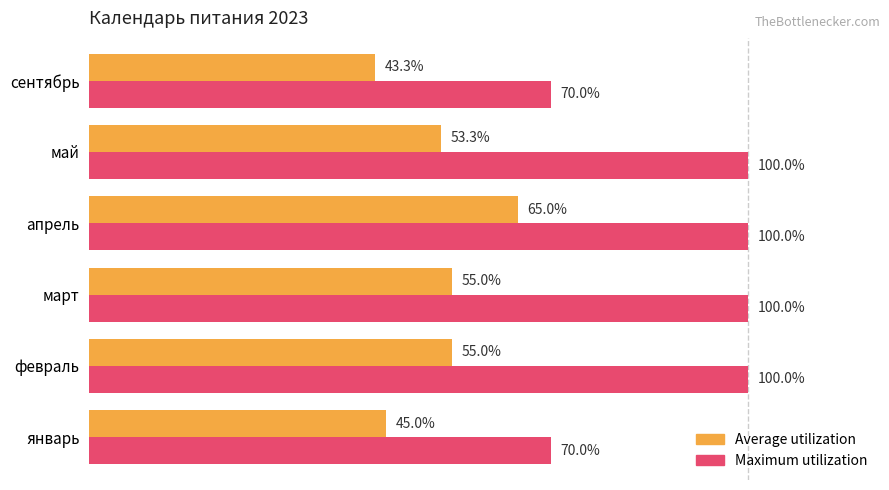

Which series has the largest range (max minus min)?

Maximum utilization